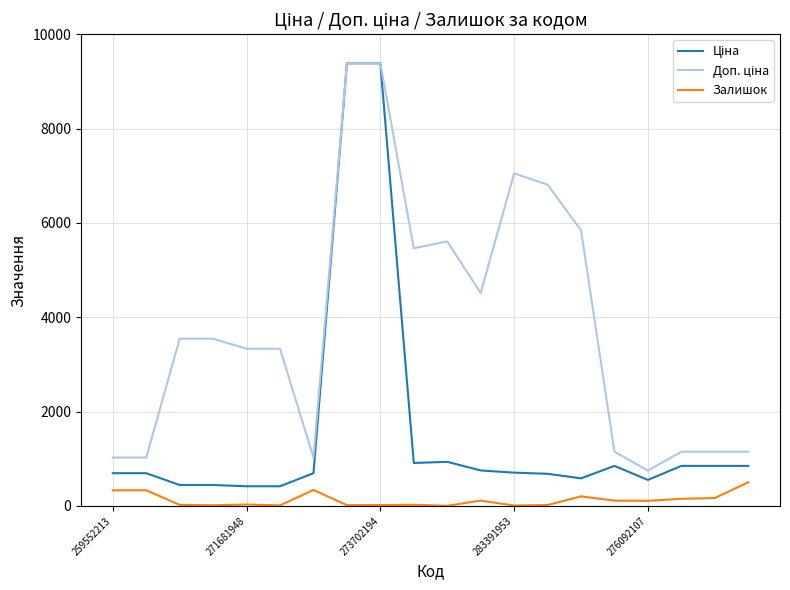

What is the maximum value shown in the chart?

9384.0